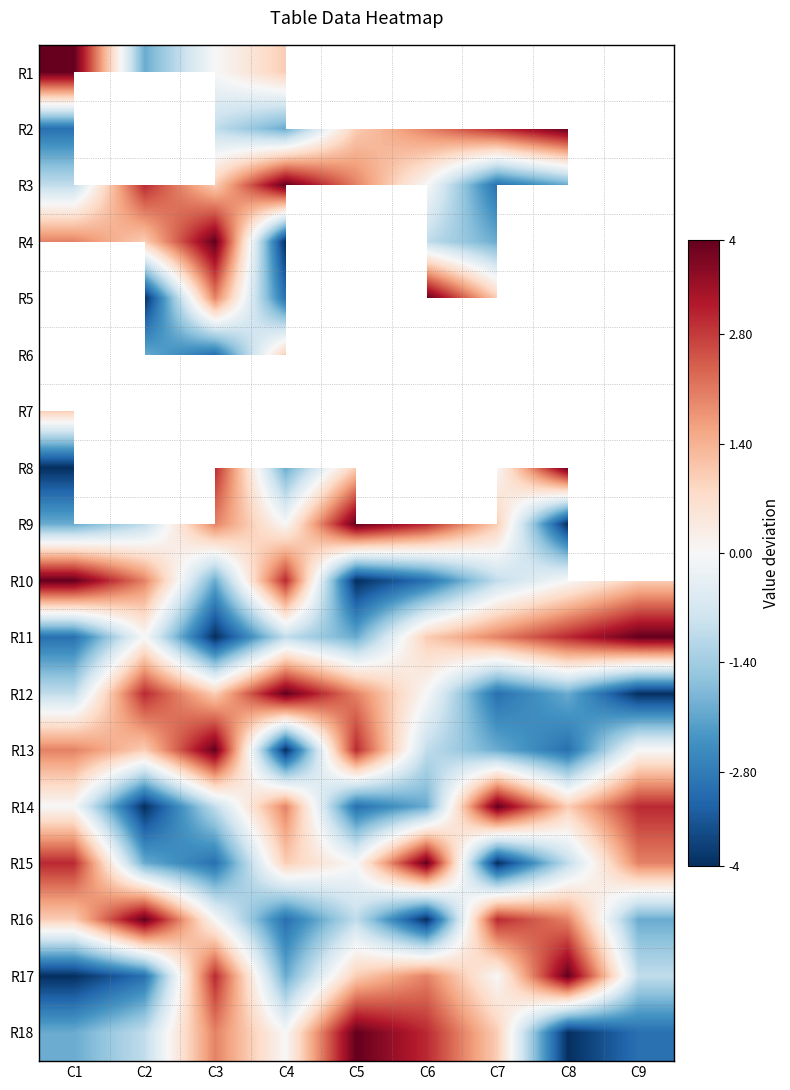

Which category has the lowest value in the R10 series?

C5